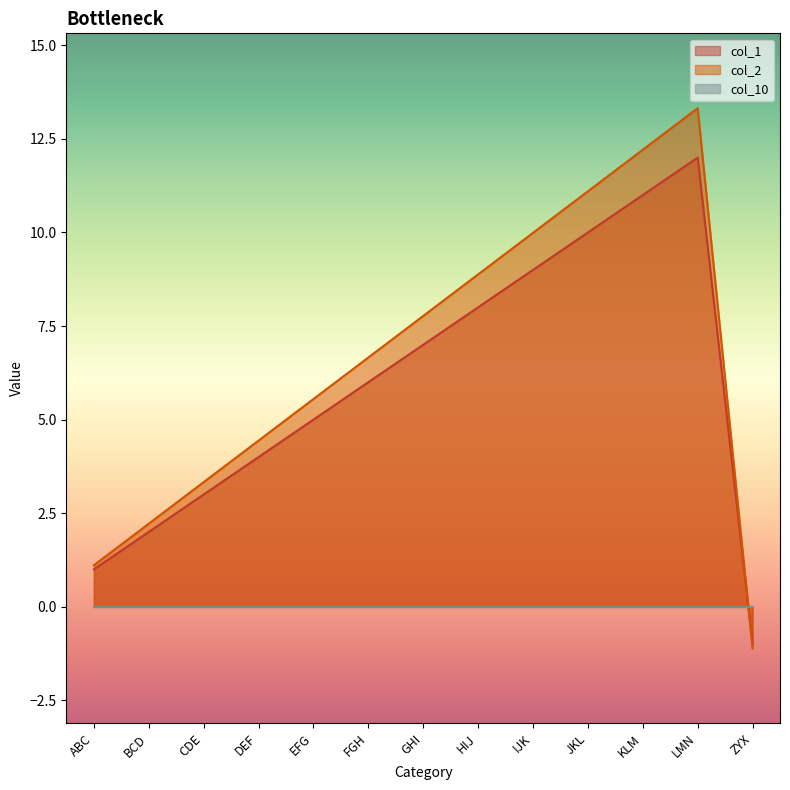

Between which two adjacent categories do col_1 and col_2 first intersect?

LMN and ZYX